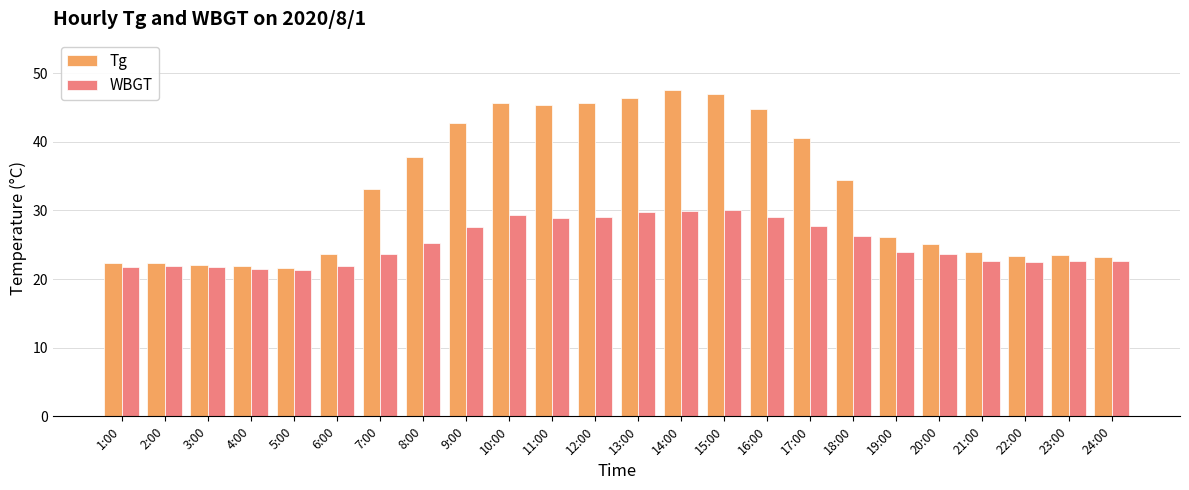

Where does the WBGT series first go above 24?

8:00